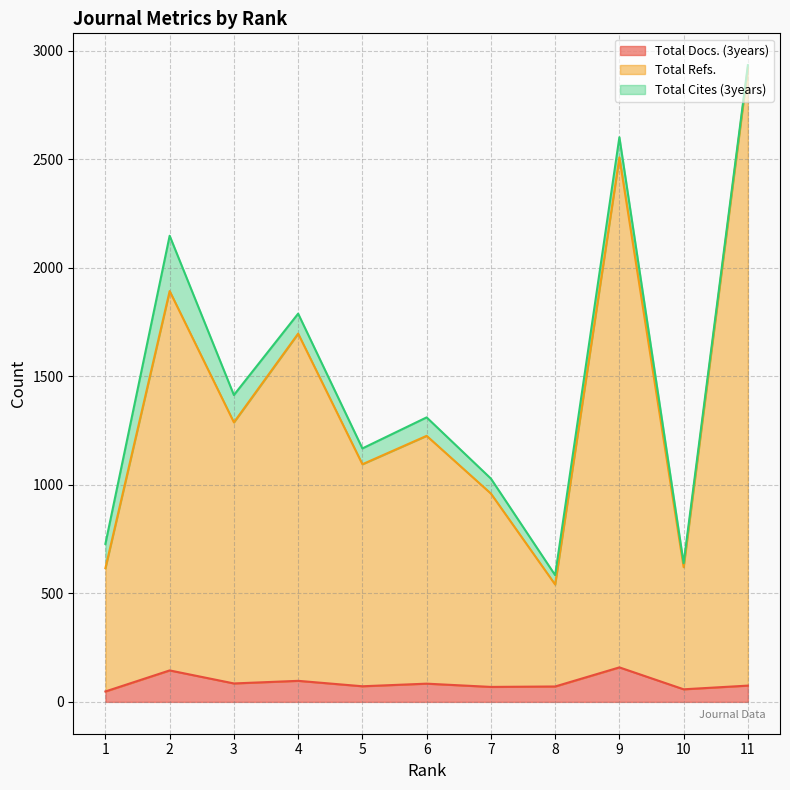

Does the chart display data point markers on the line(s)?

No